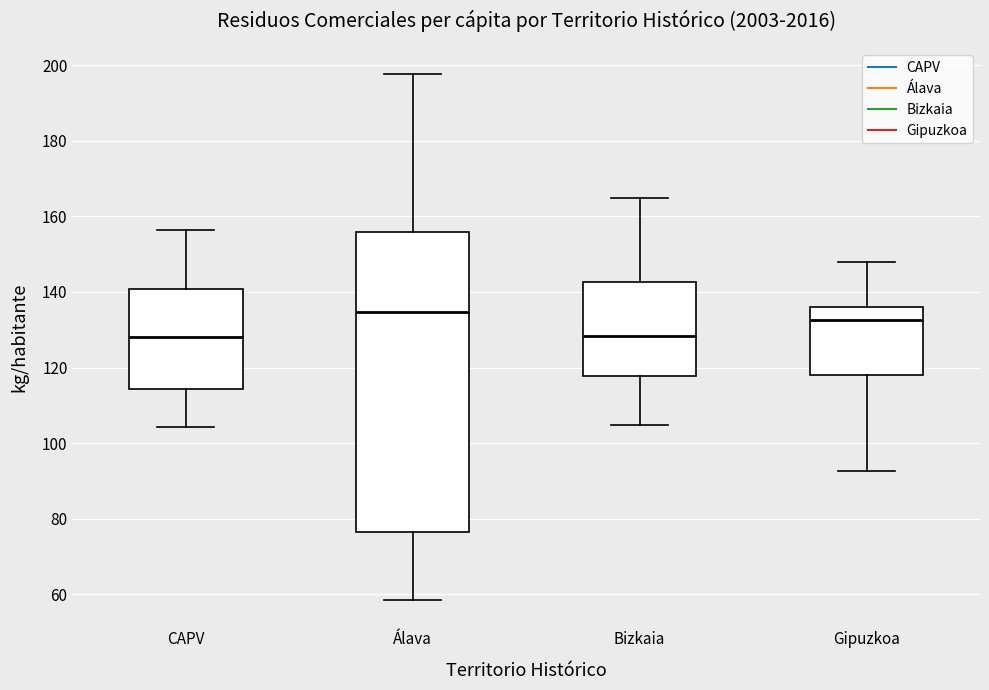

Reading left to right, transcribe this box plot: for each box, give where its median line is, the range the box spans, and where its two whiskers end, as read against the y-axis. The values are not printed on the chart, so give them approximately, as read against the axis.

CAPV: median 128, box 114 to 140, whiskers 104 to 156
Álava: median 134, box 76 to 156, whiskers 58 to 198
Bizkaia: median 128, box 118 to 142, whiskers 104 to 164
Gipuzkoa: median 132, box 118 to 136, whiskers 92 to 148